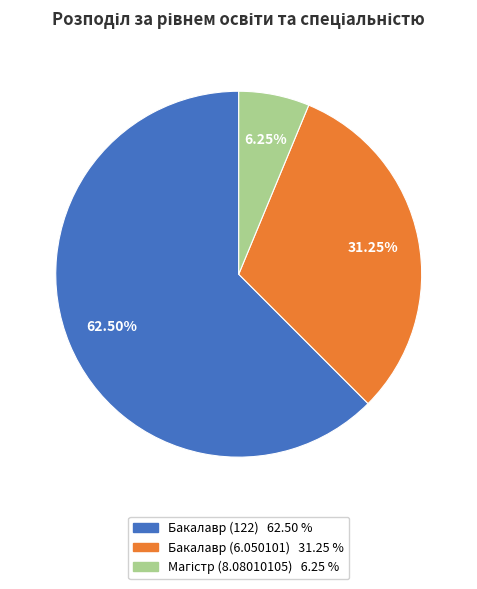

Is there a majority slice in this chart?

Yes